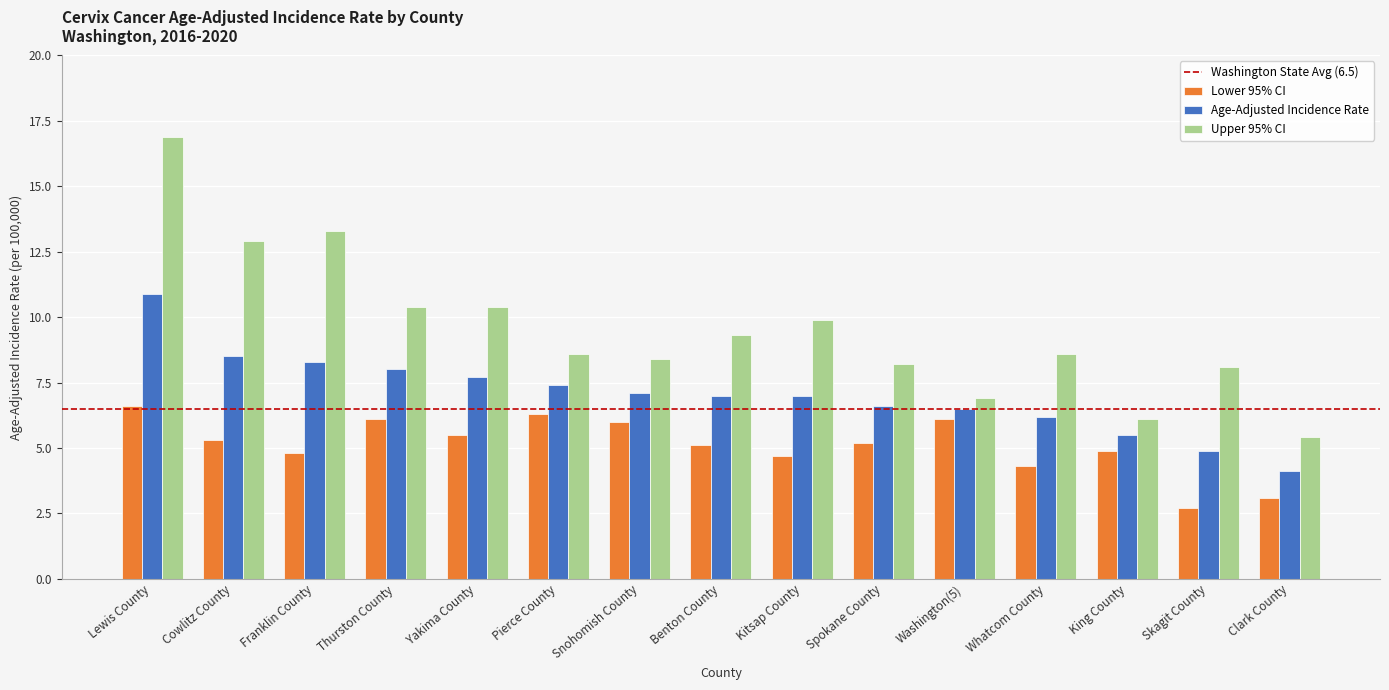

Does the chart contain any negative values?

No